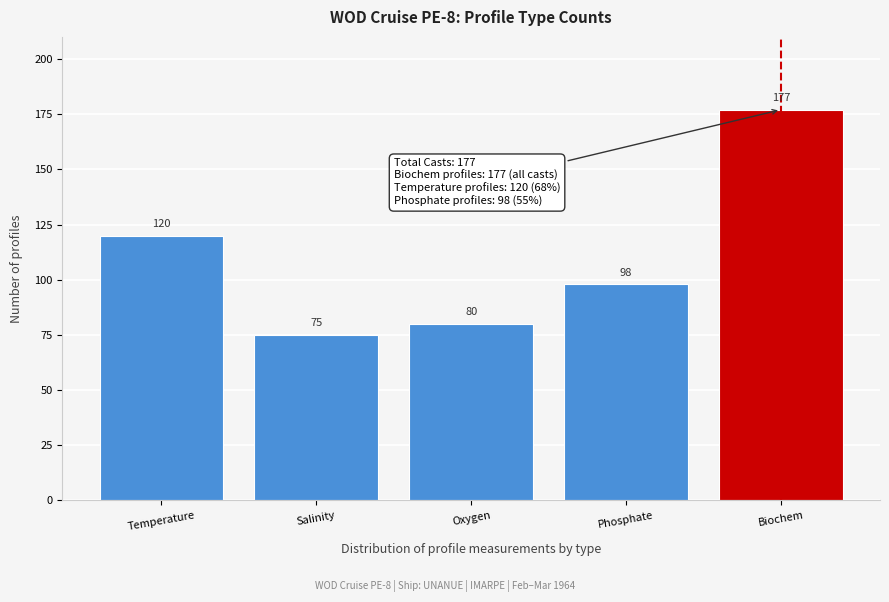

Reading left to right, transcribe all the data shown in this chart.

120	75	80	98	177